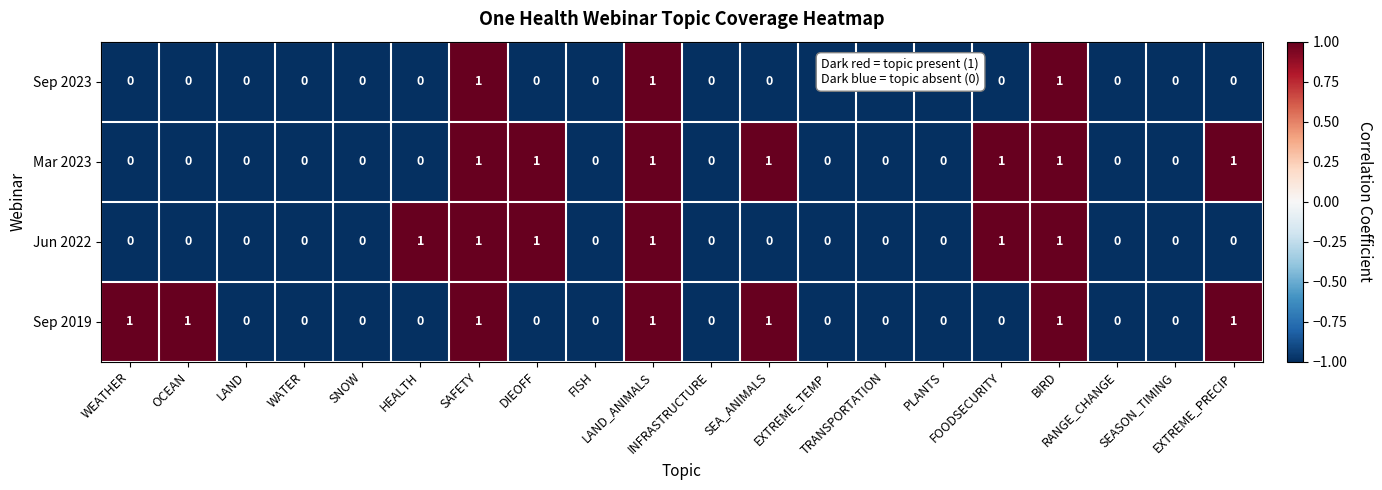

Count the Mar 2023 values in the range 0 to 1.

20